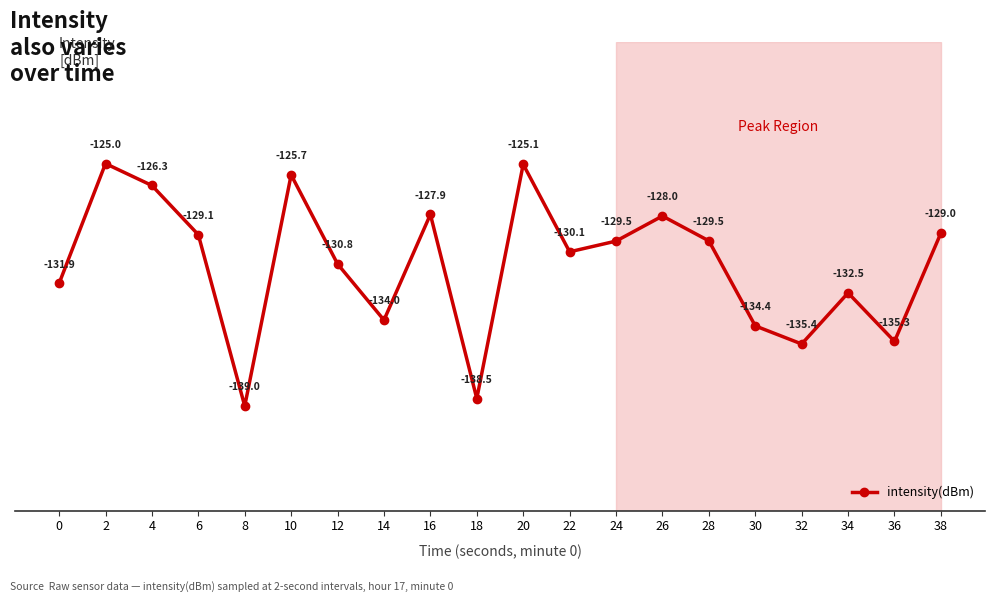

Is it true that the value at 38 is -72.2?

False